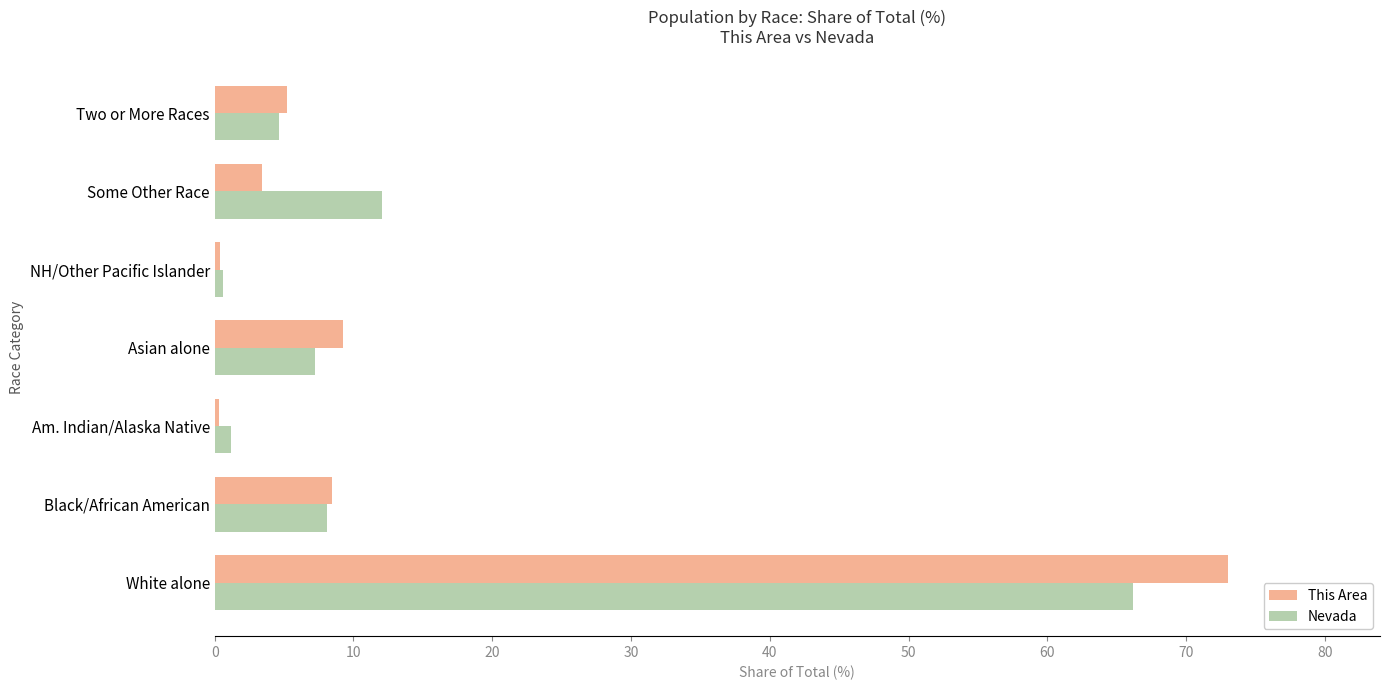

What is the approximate value of Nevada at Black/African American?

8.1